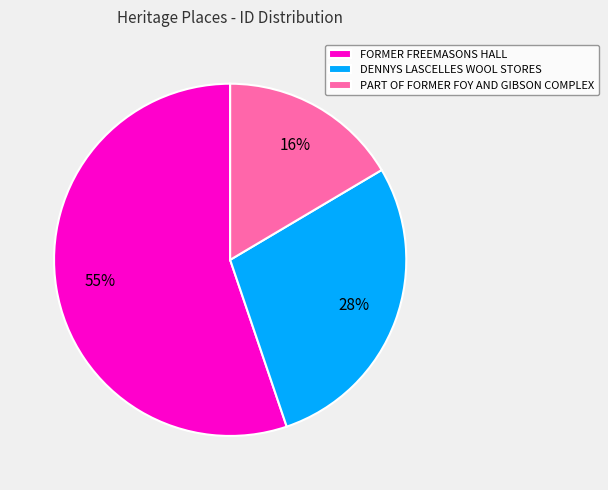

How many slices are in this pie chart?

3